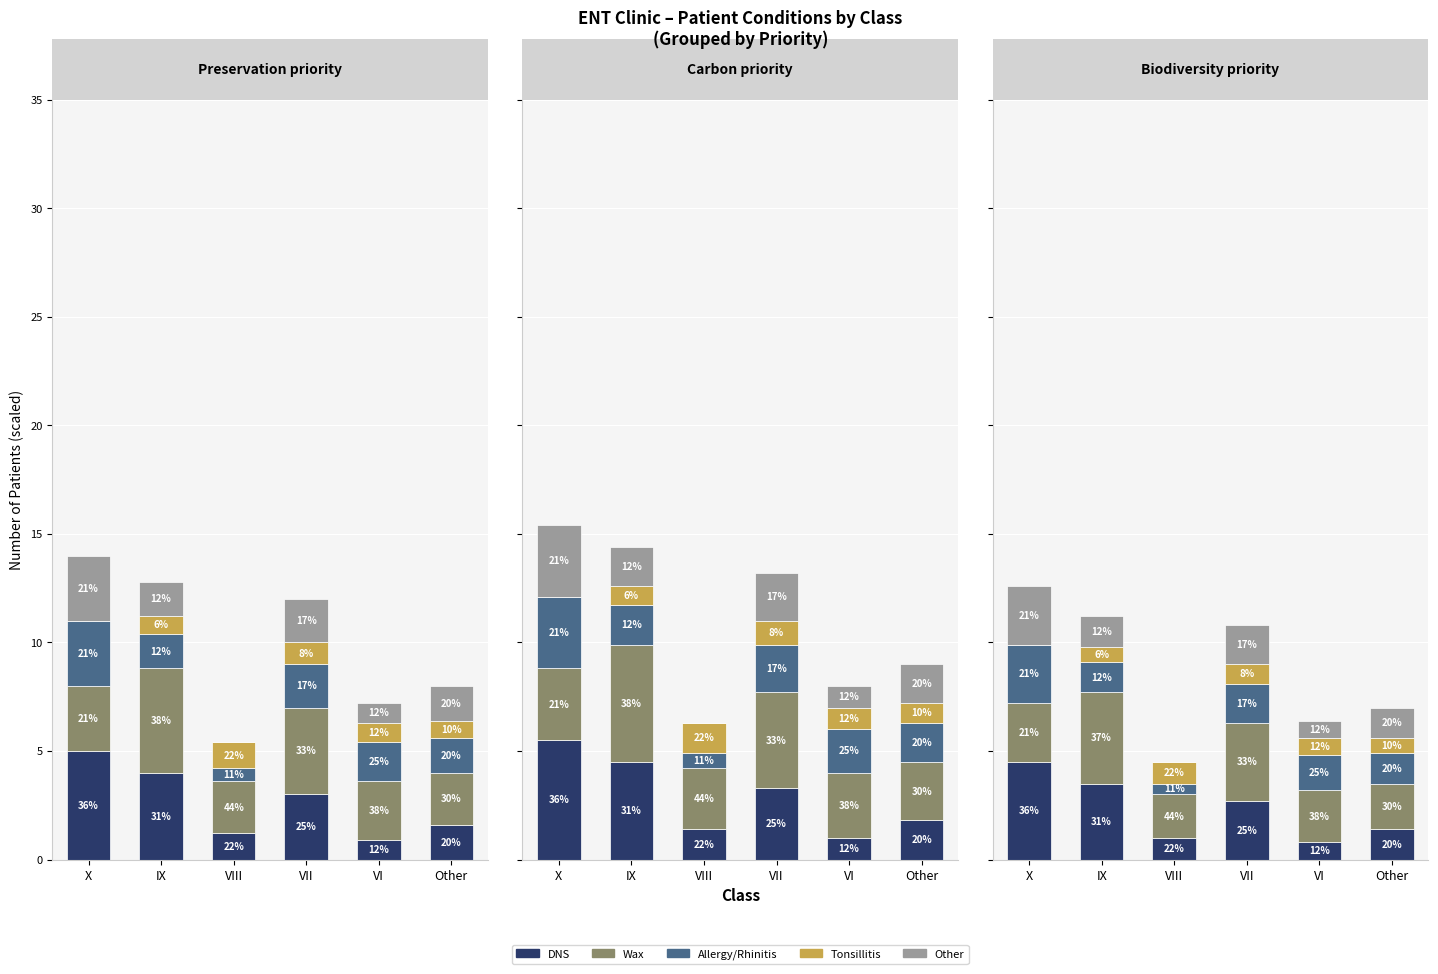

Between VIII and IX, which is larger?

IX